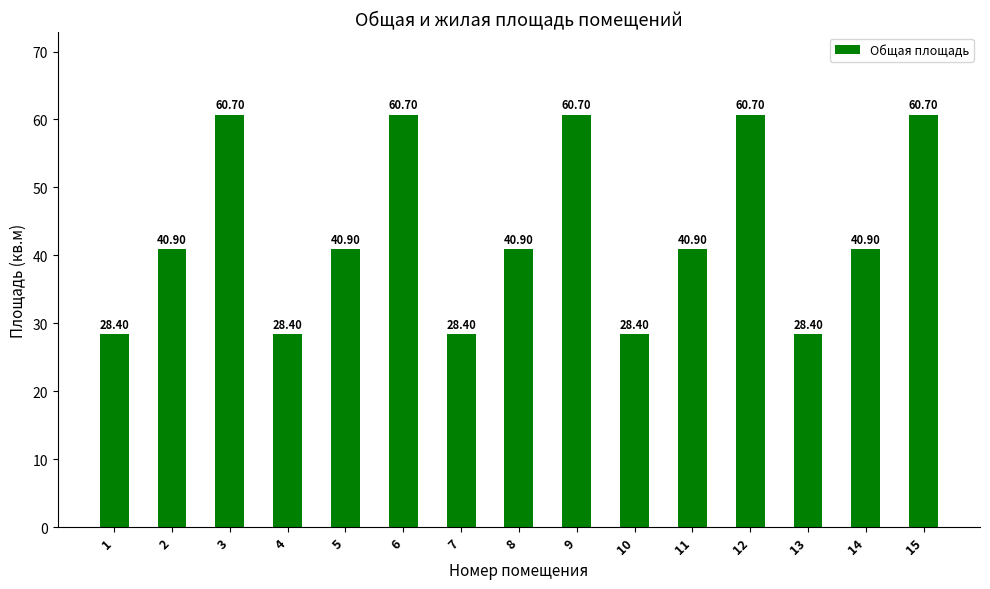

What is the difference between the maximum and minimum values?

32.3